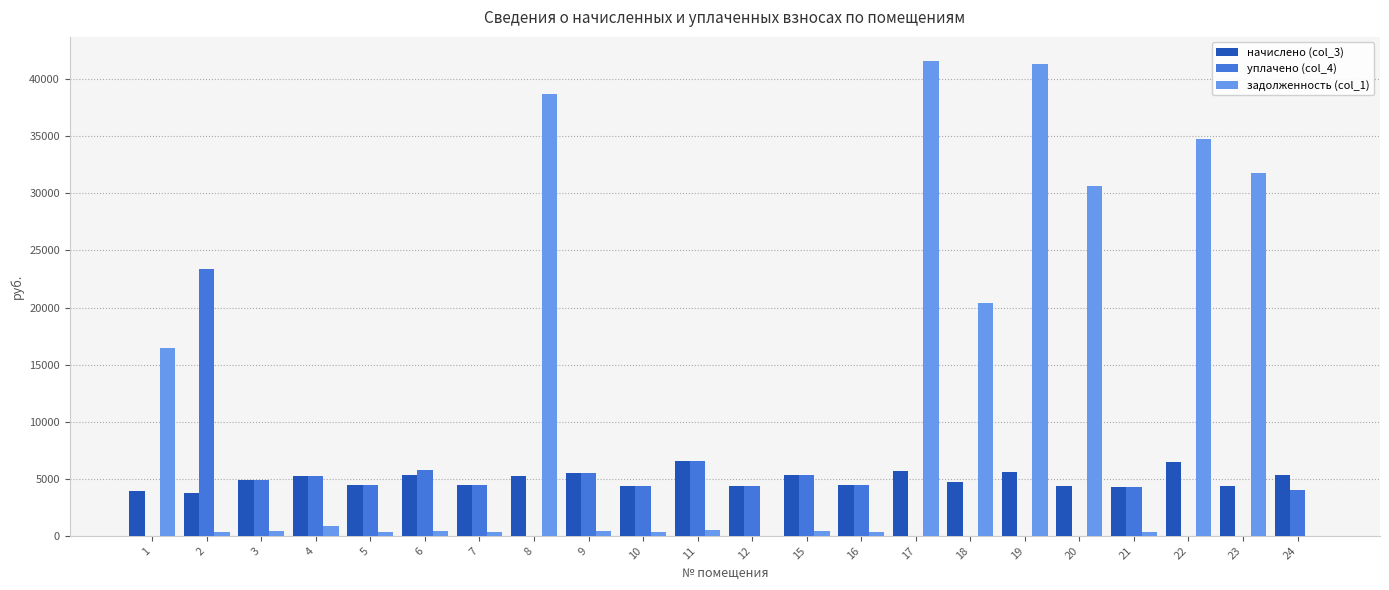

Is the value of уплачено (col_4) at 2 greater than the value of задолженность (col_1) at 11?

Yes